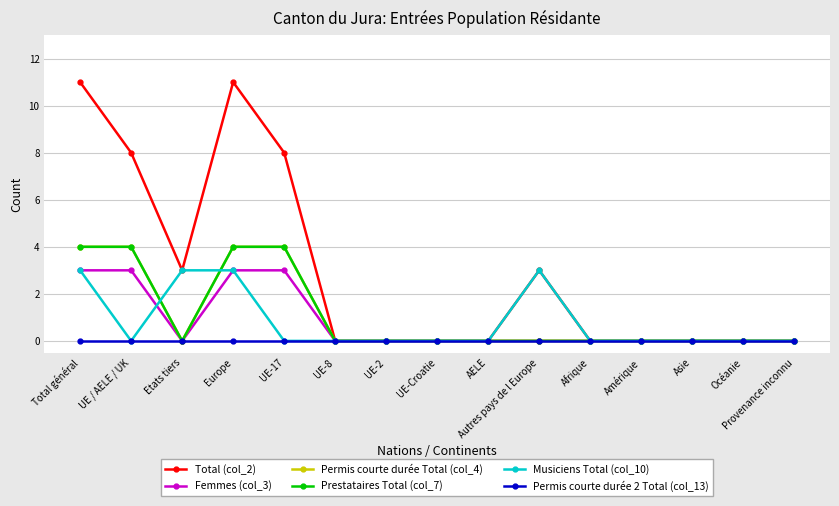

Which category has the lowest value across all series?

UE-8